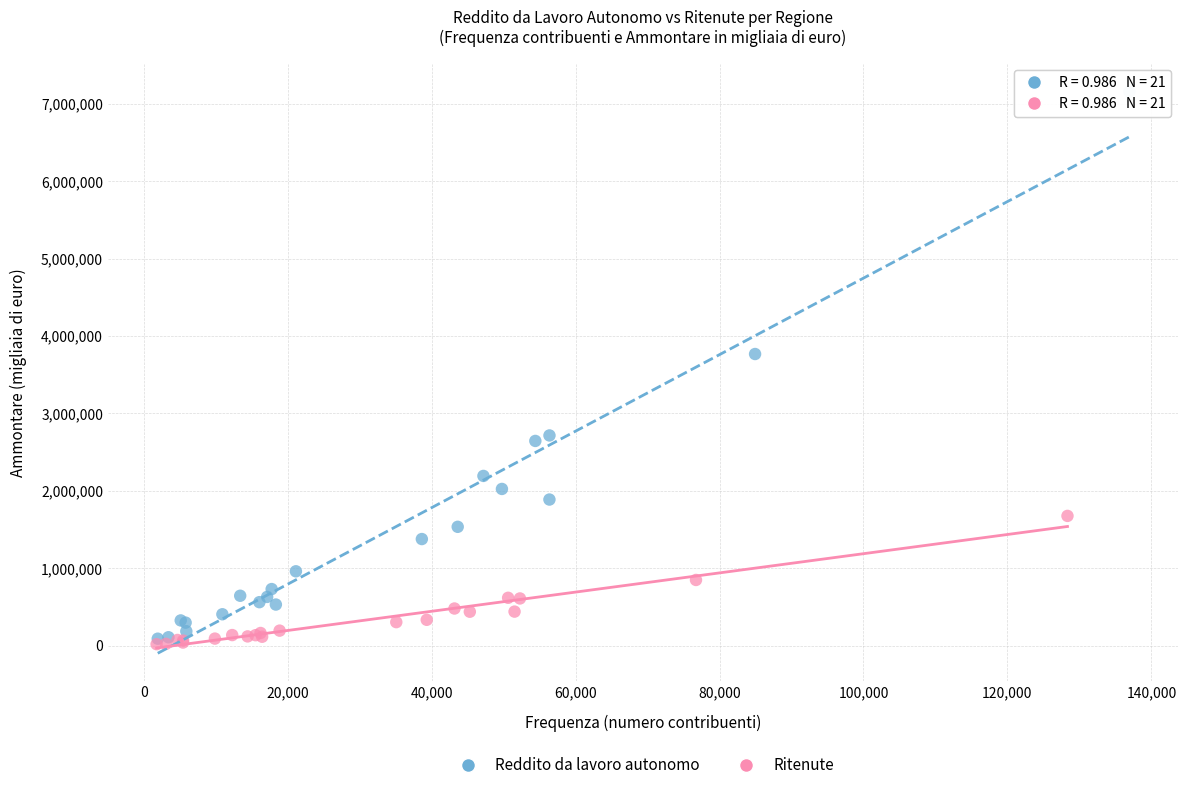

Which series contains the highest Y value?

Reddito da lavoro autonomo